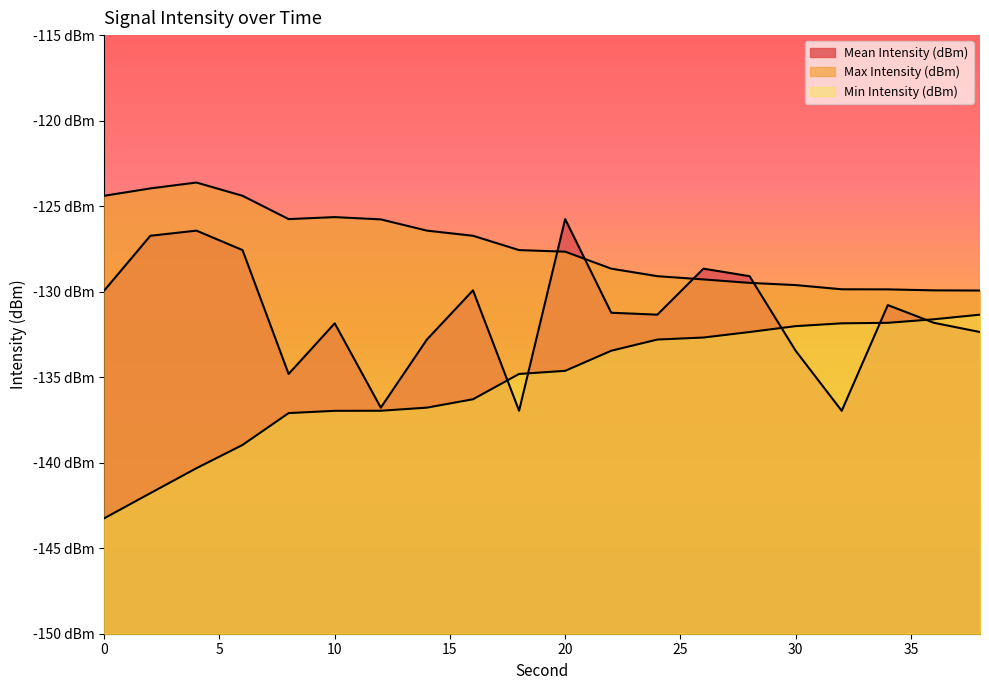

Rank the series by their maximum value, from lowest to highest.

Min Intensity (dBm), Mean Intensity (dBm), Max Intensity (dBm)